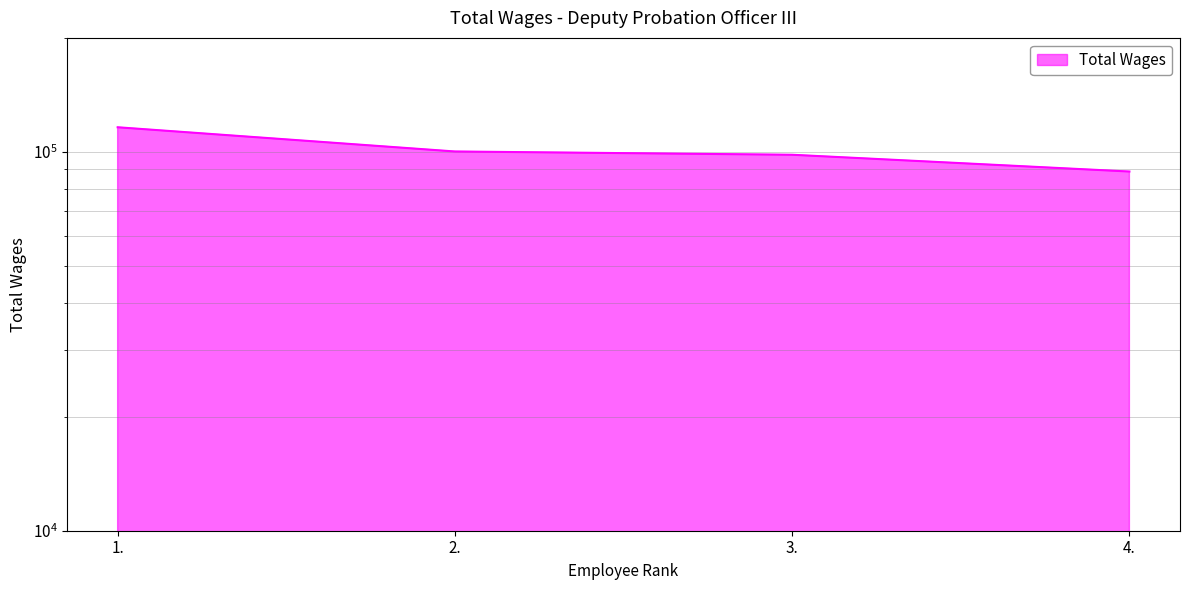

True or false: the data has more than 1 interior local peaks.

False